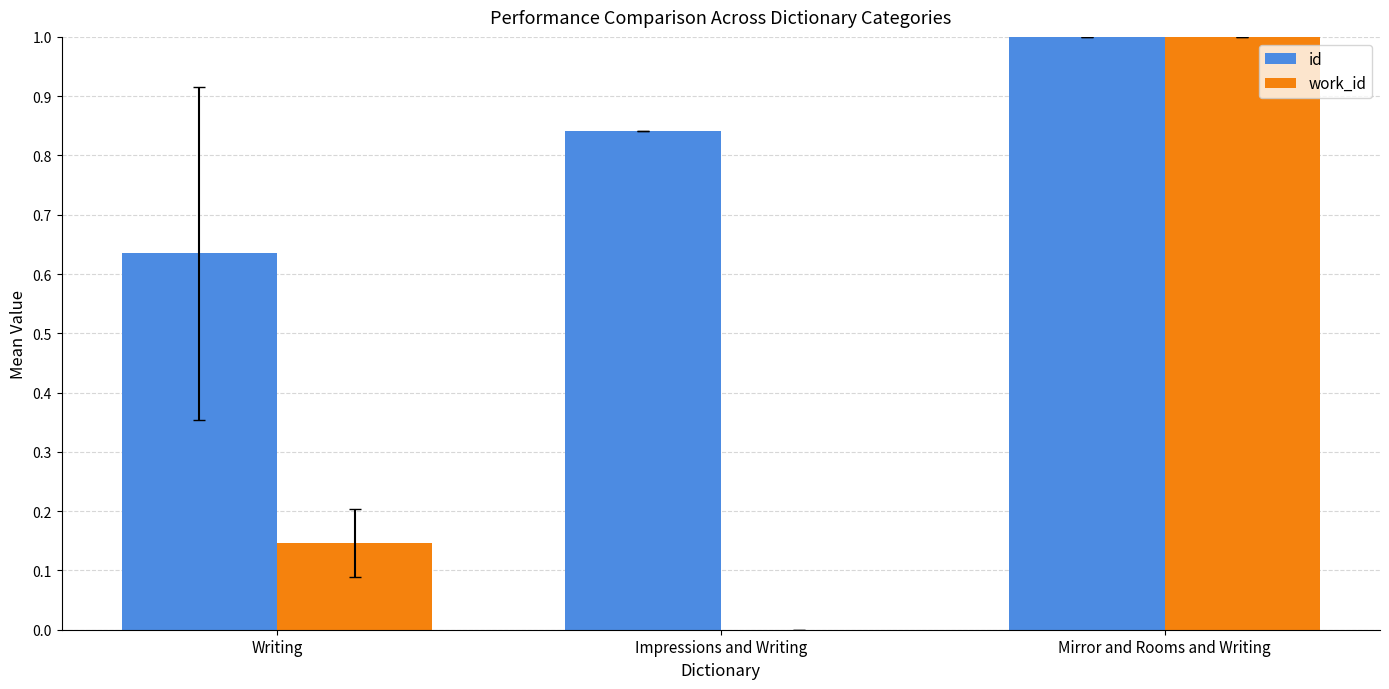

Which series changed the most between Impressions and Writing and Mirror and Rooms and Writing?

work_id